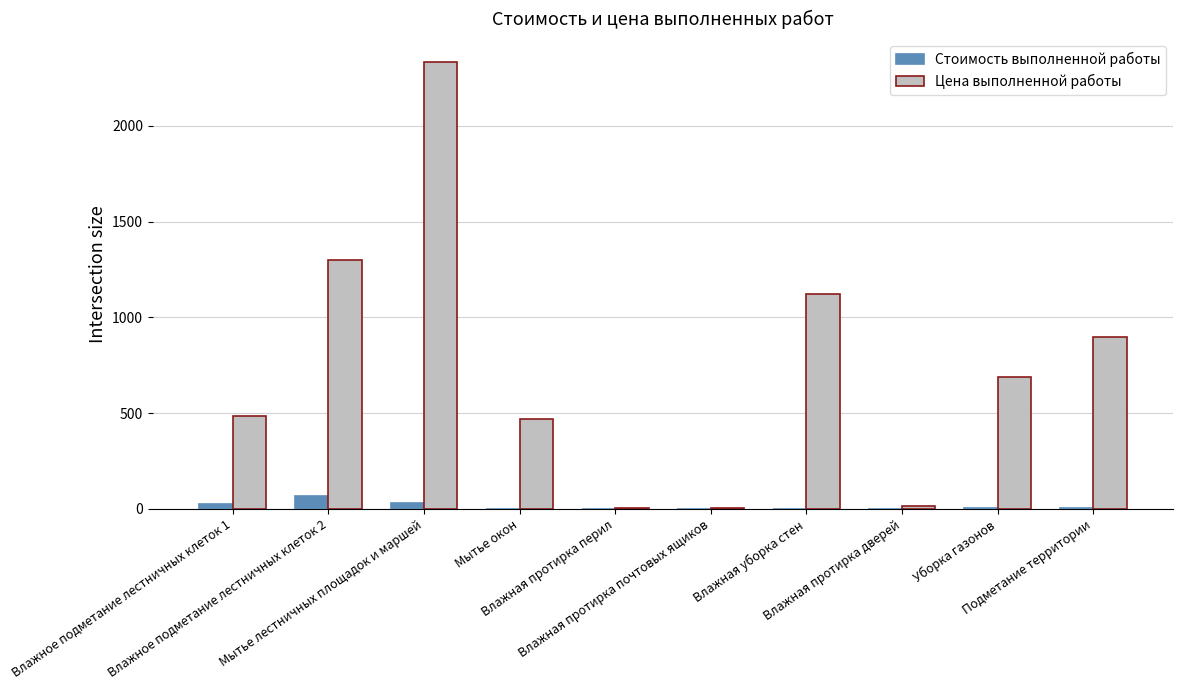

What is the sum of the Стоимость выполненной работы values at Влажная уборка стен and Подметание территории?

6.5